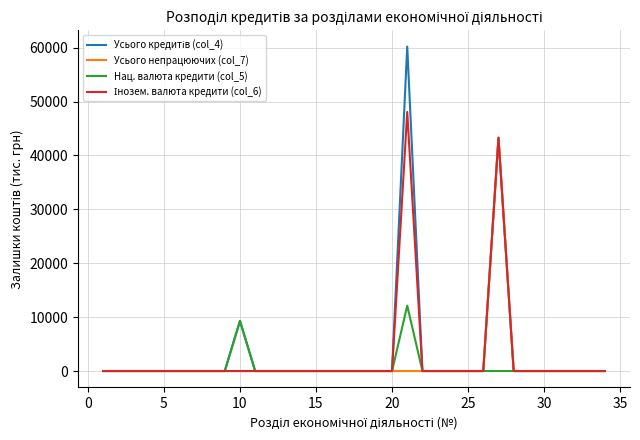

True or false: Нац. валюта кредити (col_5) and Усього непрацюючих (col_7) intersect in this chart.

False